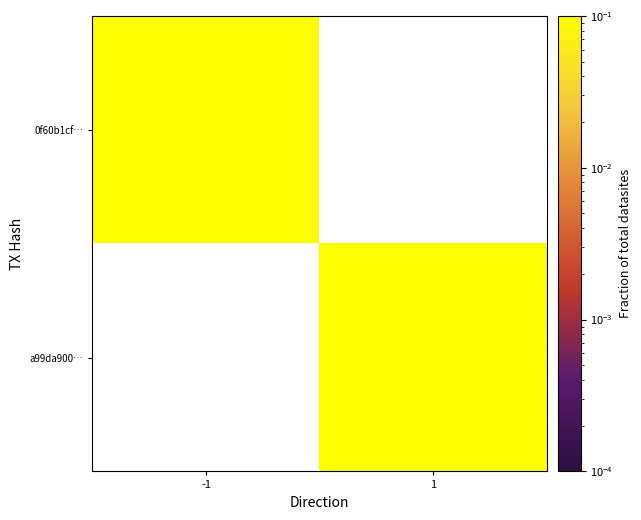

Where does the a99da900… series first go above 0?

1